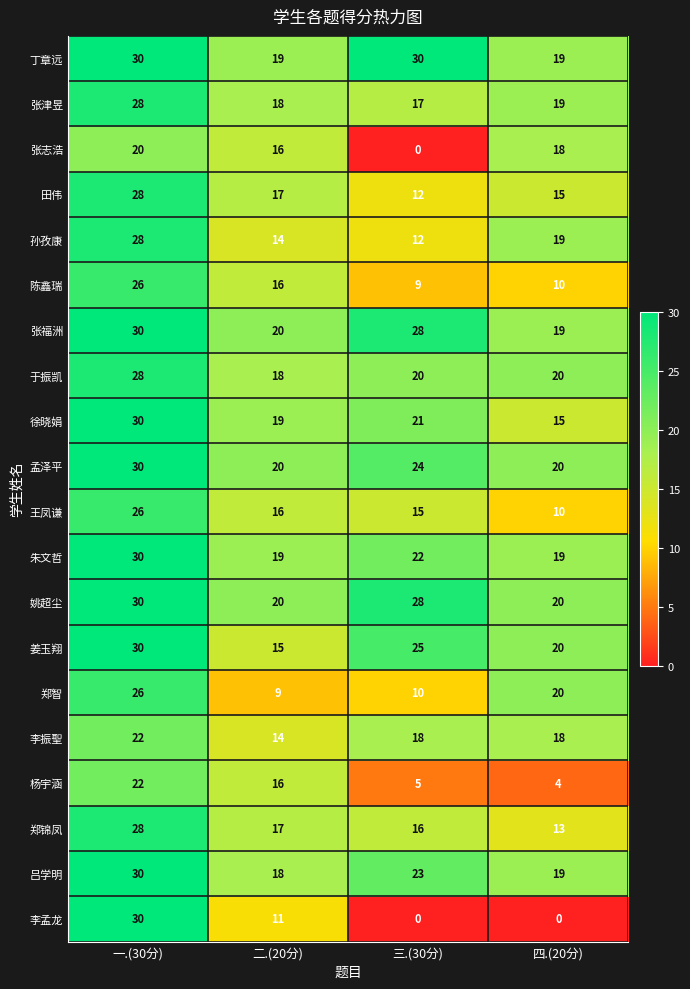

What is the difference between the maximum and minimum values in the 徐晓娟 series?

15